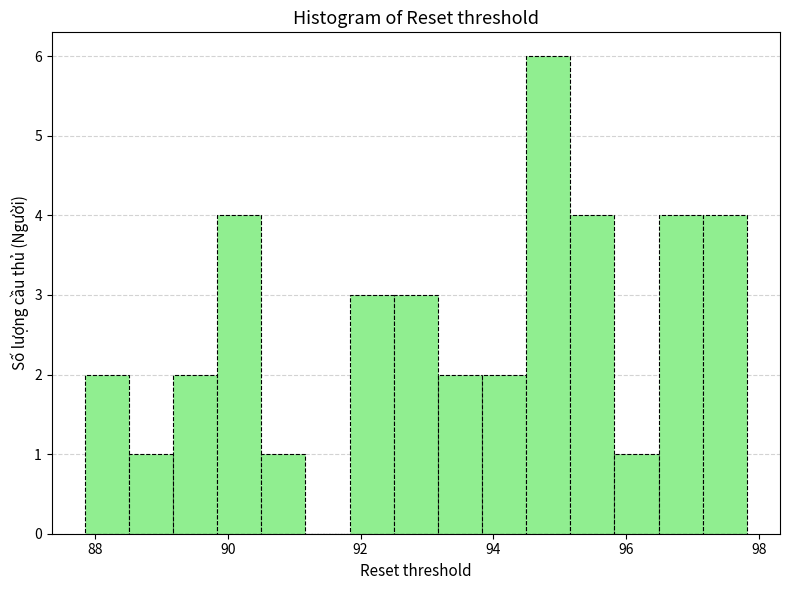

Around what value on the x-axis is the tallest bar? Give the approximate position of its centre, as read against the axis.

94.8